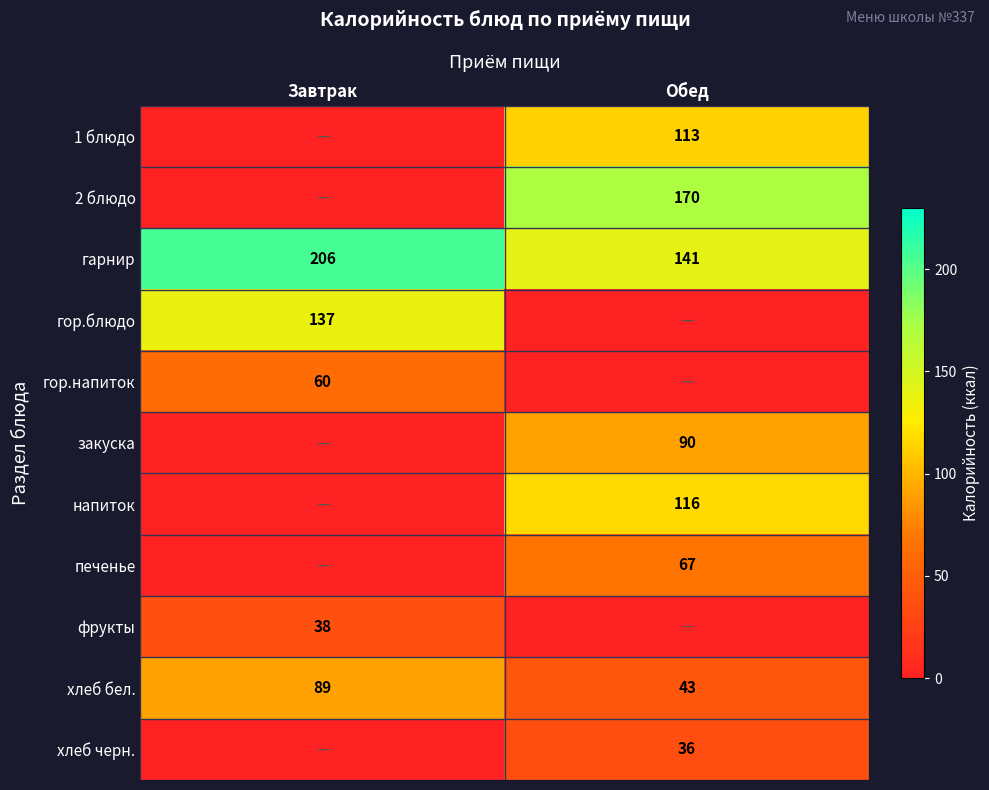

How many data points does each series have?

2